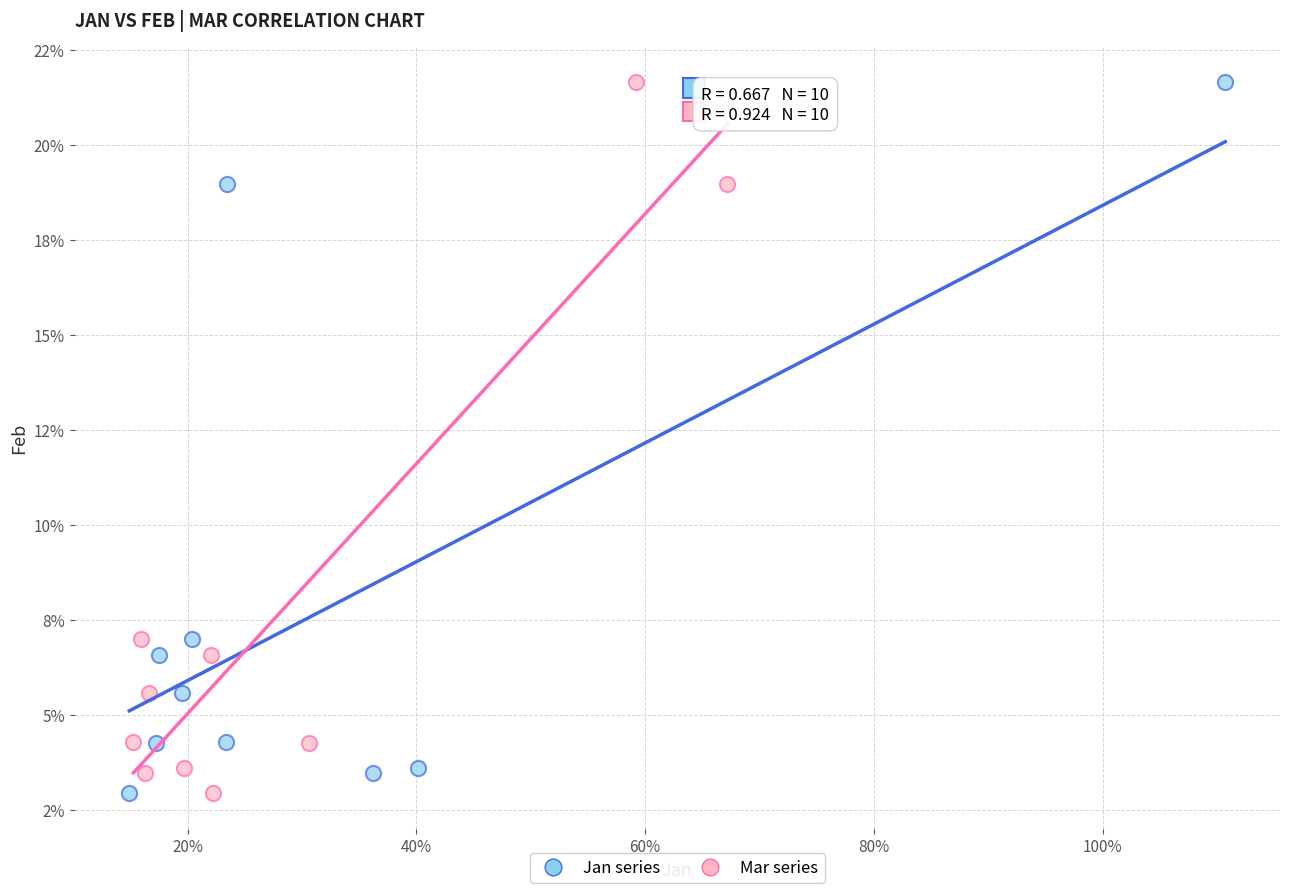

What are all the series names shown in the legend?

Jan series, Mar series